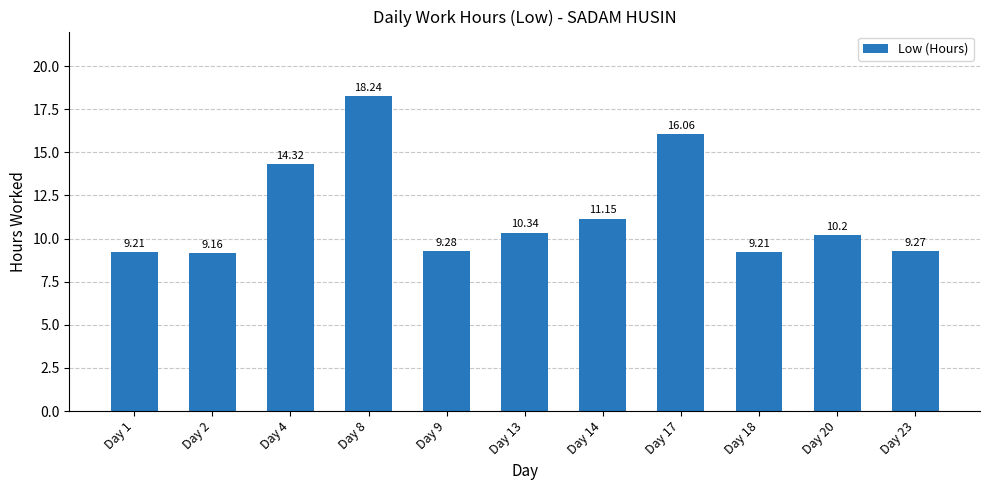

Is it true that the value at Day 8 is 18.2?

True